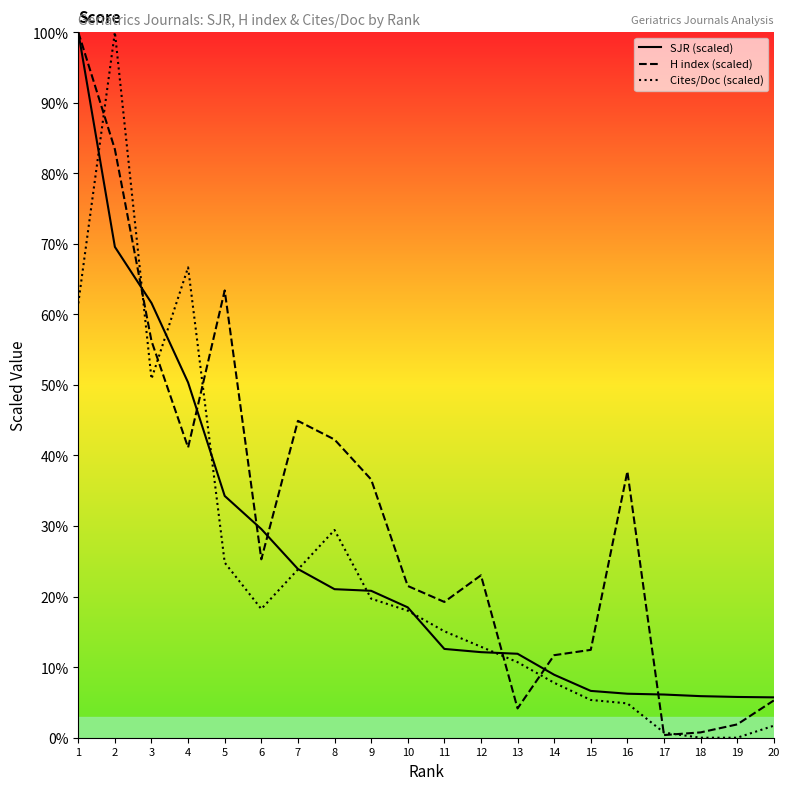

What is the difference between the Cites/Doc (scaled) values at 4 and 7?

42.8